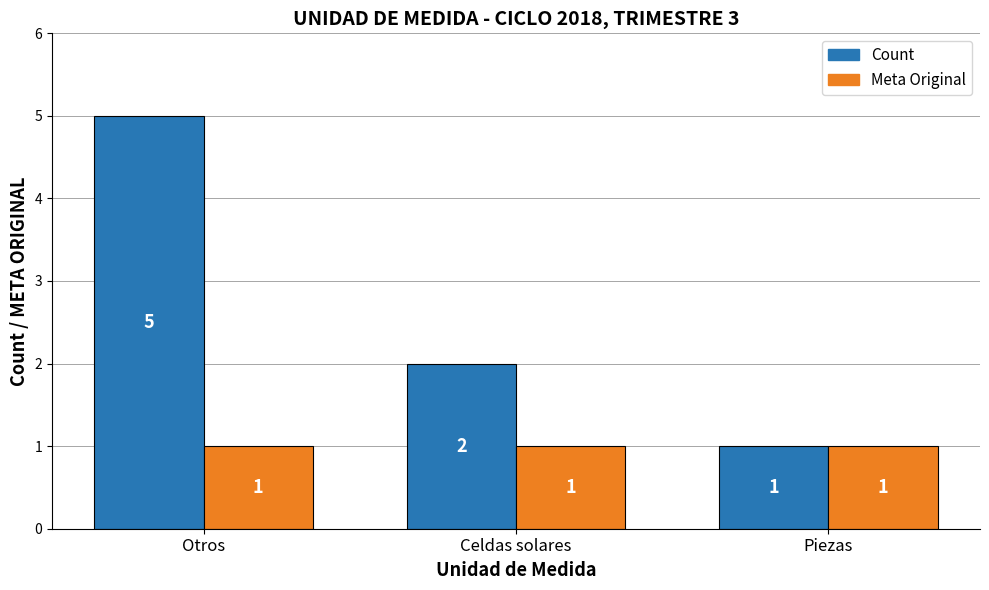

The Count series shows 5 at Otros. True or false?

True